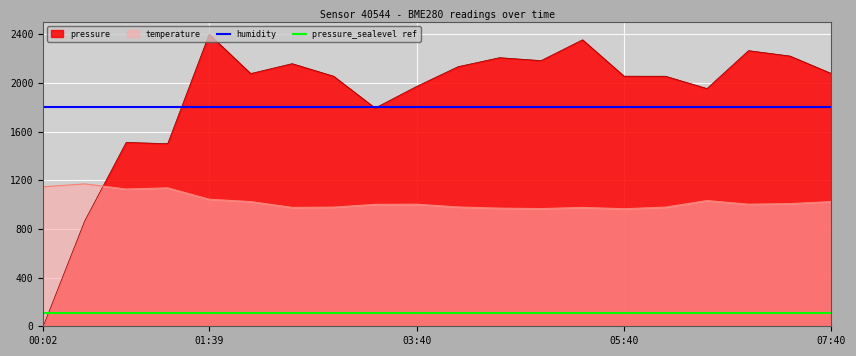

What is the difference between the maximum and minimum values in the temperature series?

204.0